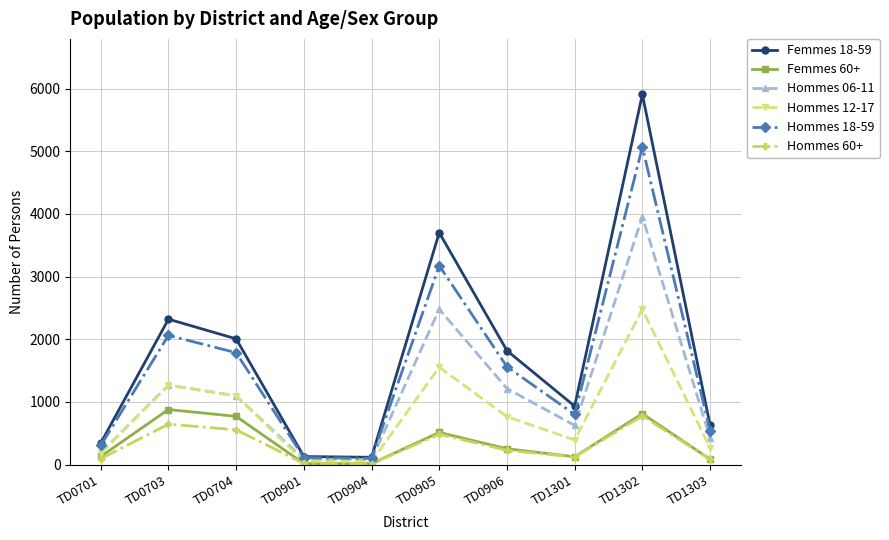

In Hommes 06-11, how many points are lower than both neighbors (excluding endpoints)?

2